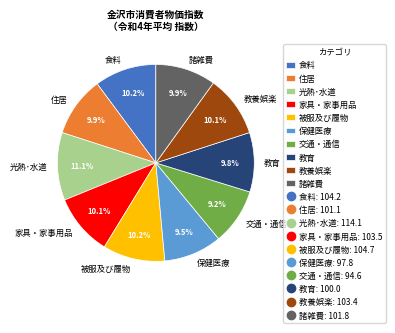

How many segments does this pie chart have?

10